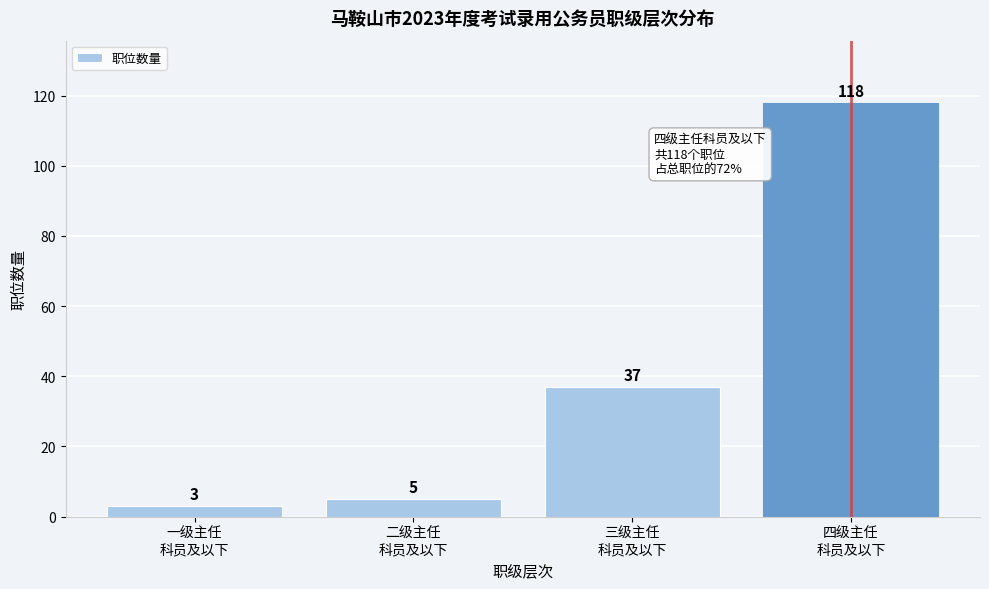

Reading right to left, transcribe all the data shown in this chart.

118	37	5	3